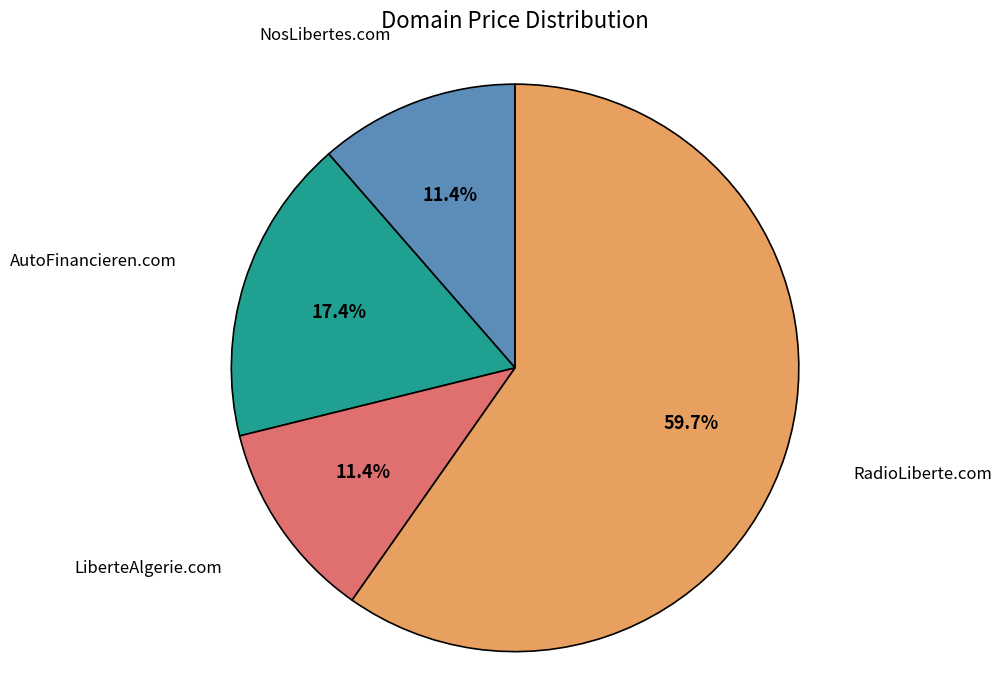

Is there any slice that represents more than half of the pie?

Yes